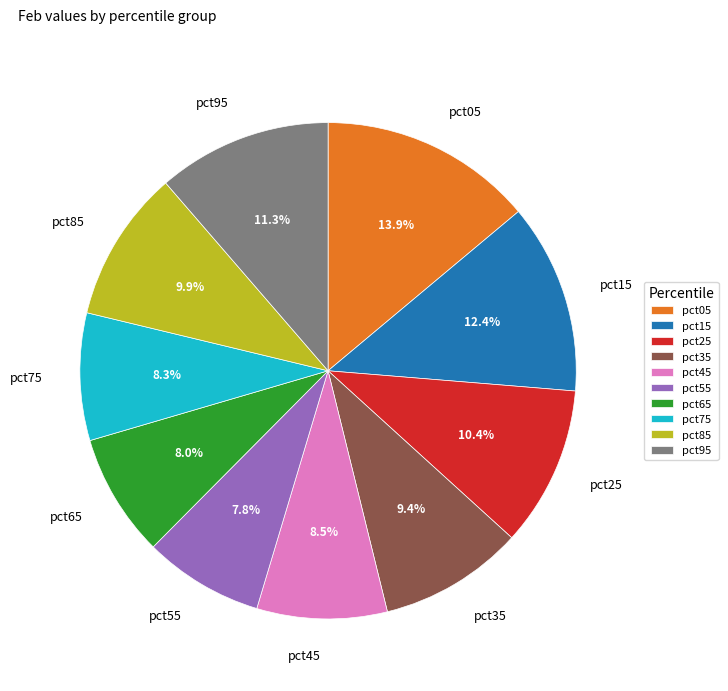

To the nearest percent, what percentage of the pie is pct55?

8%